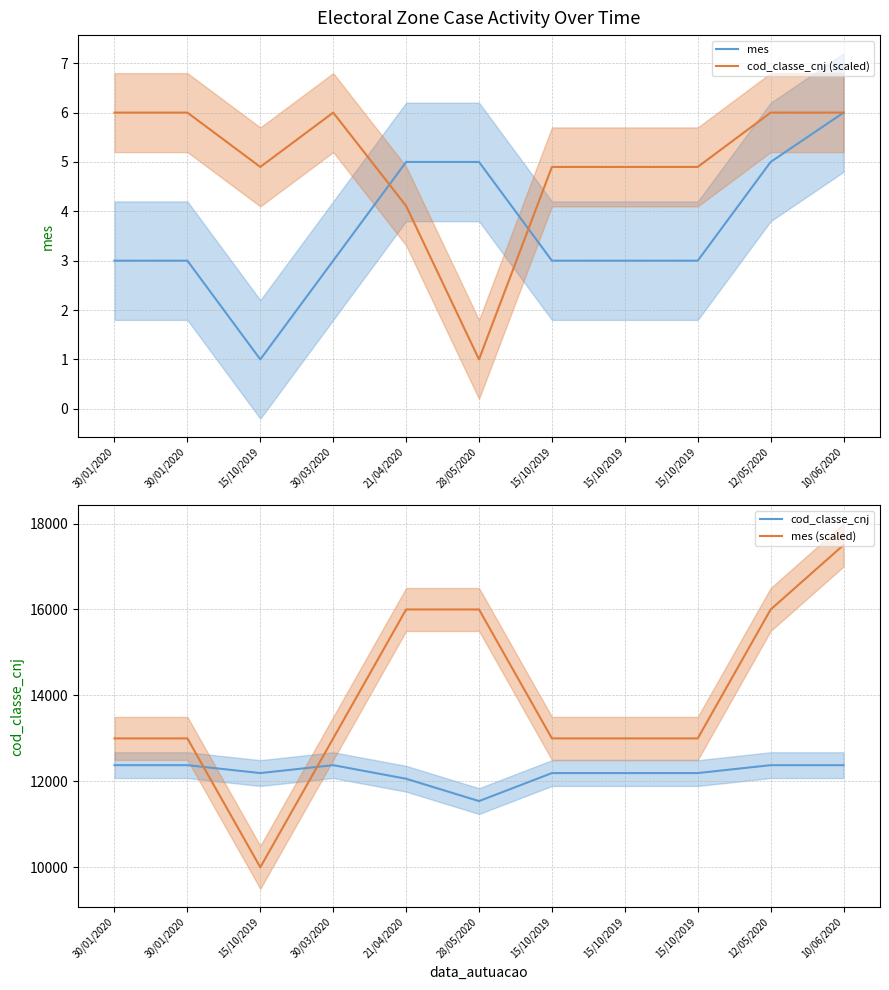

Reading right to left, list all the values displayed in this chart.

mes: 6.0	5.0	3.0	3.0	3.0	5.0	5.0	3.0	1.0	3.0	3.0
cod_classe_cnj (scaled): 6.0	6.0	4.9	4.9	4.9	1.0	4.1	6.0	4.9	6.0	6.0
cod_classe_cnj: 12377.0	12377.0	12193.0	12193.0	12193.0	11541.0	12061.0	12377.0	12193.0	12377.0	12377.0
mes (scaled): 17500.0	16000.0	13000.0	13000.0	13000.0	16000.0	16000.0	13000.0	10000.0	13000.0	13000.0